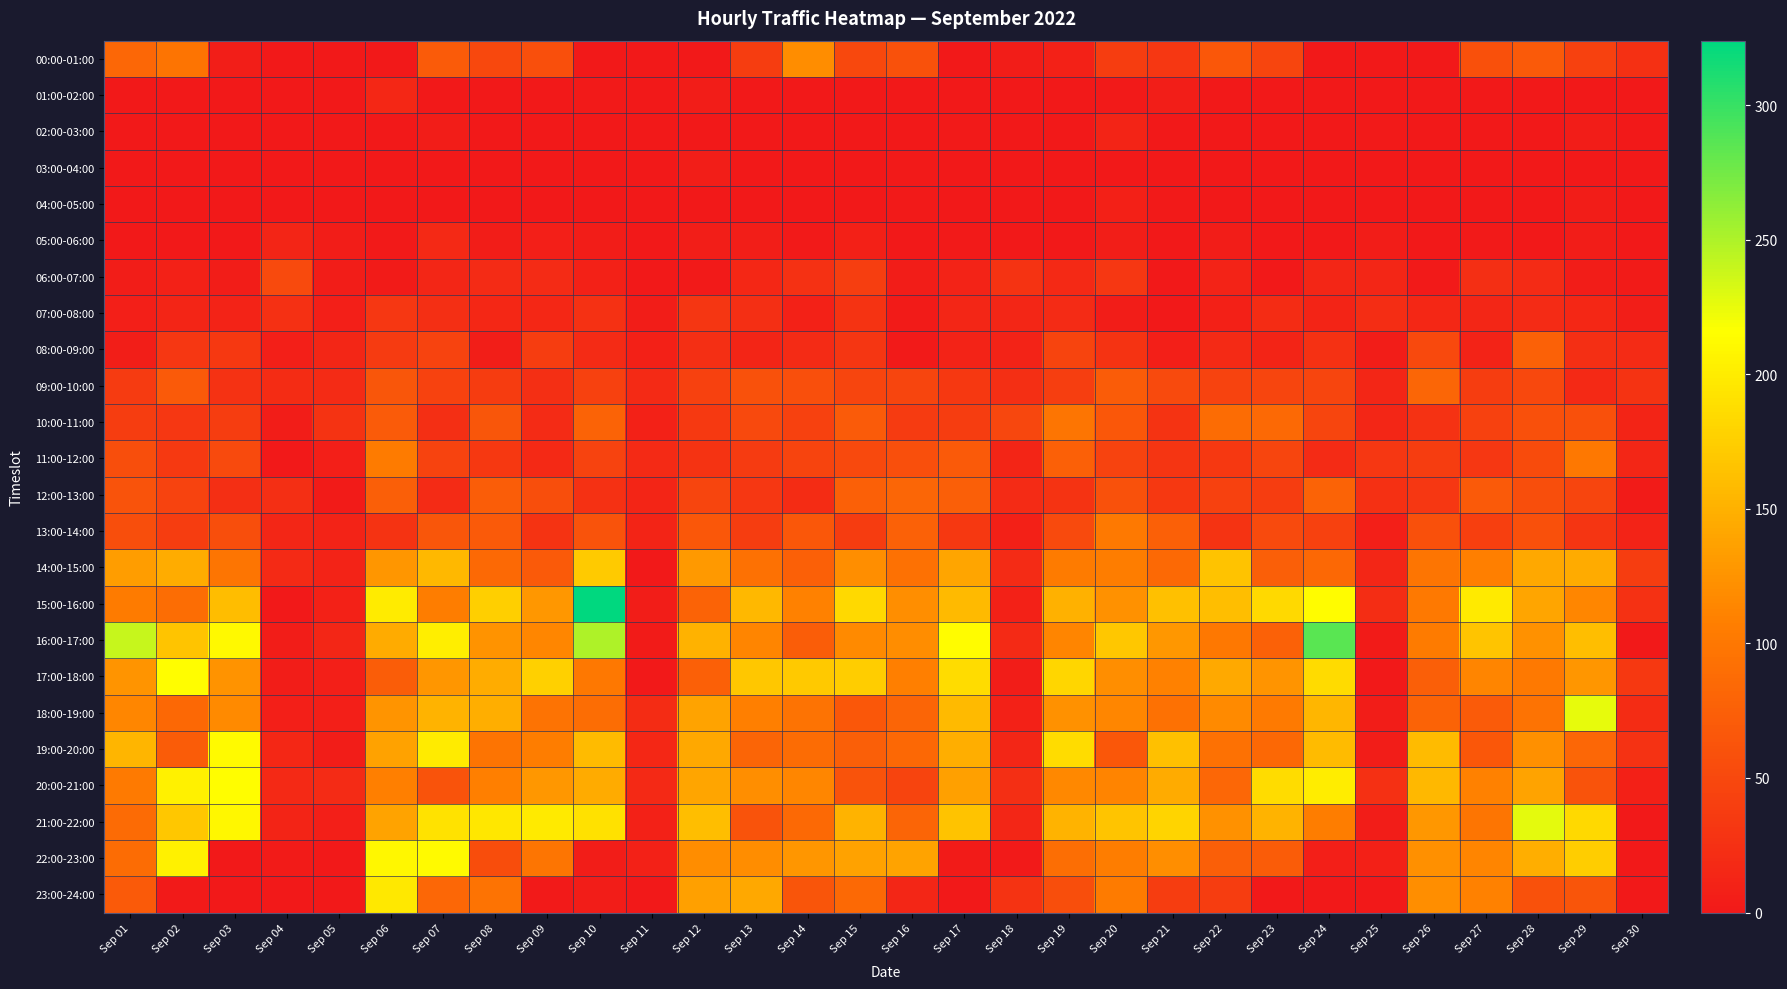

What is the difference between the maximum and minimum values in the 14:00-15:00 series?

171